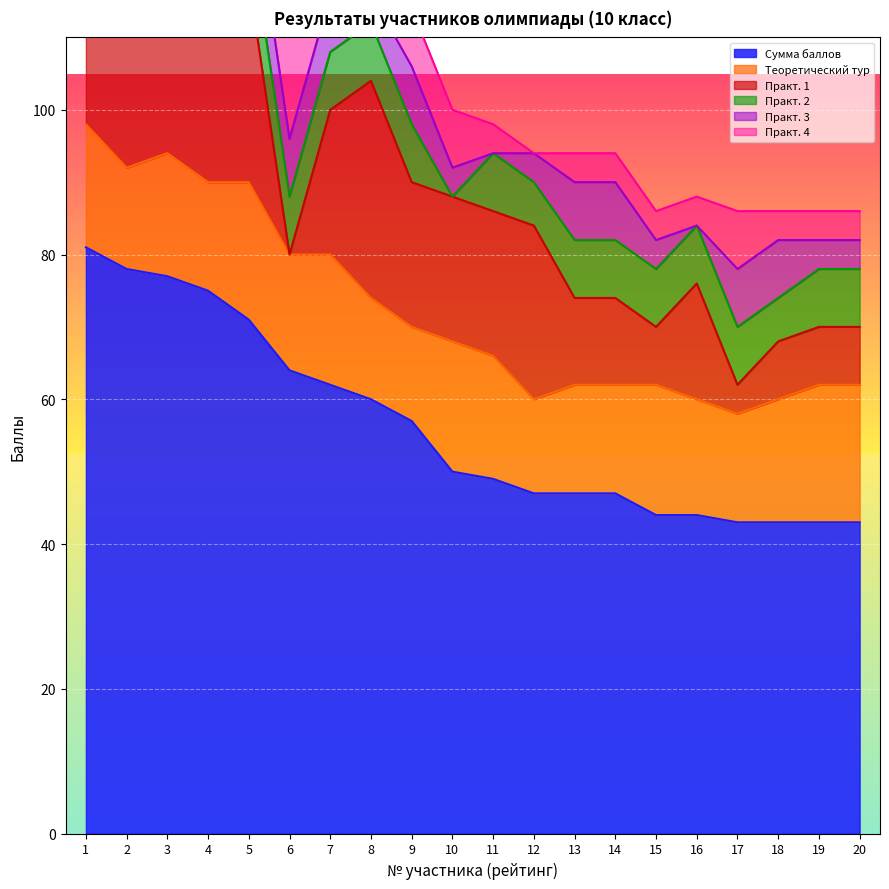

What is the total value across all series at 13?

94